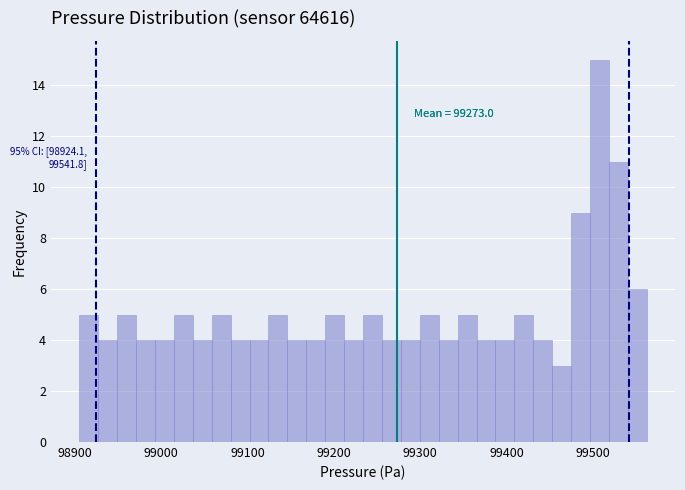

Read against the x-axis, roughly where is the centre of the tallest bar?

99510